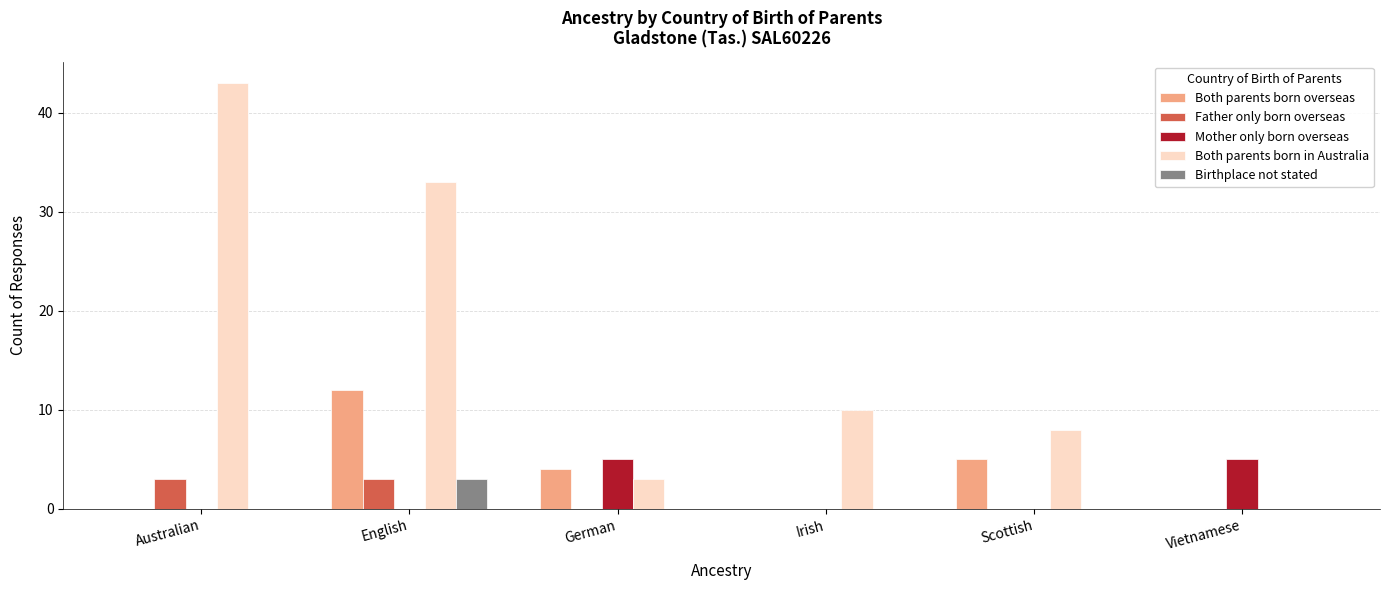

At which category is the sum across all series the highest?

English